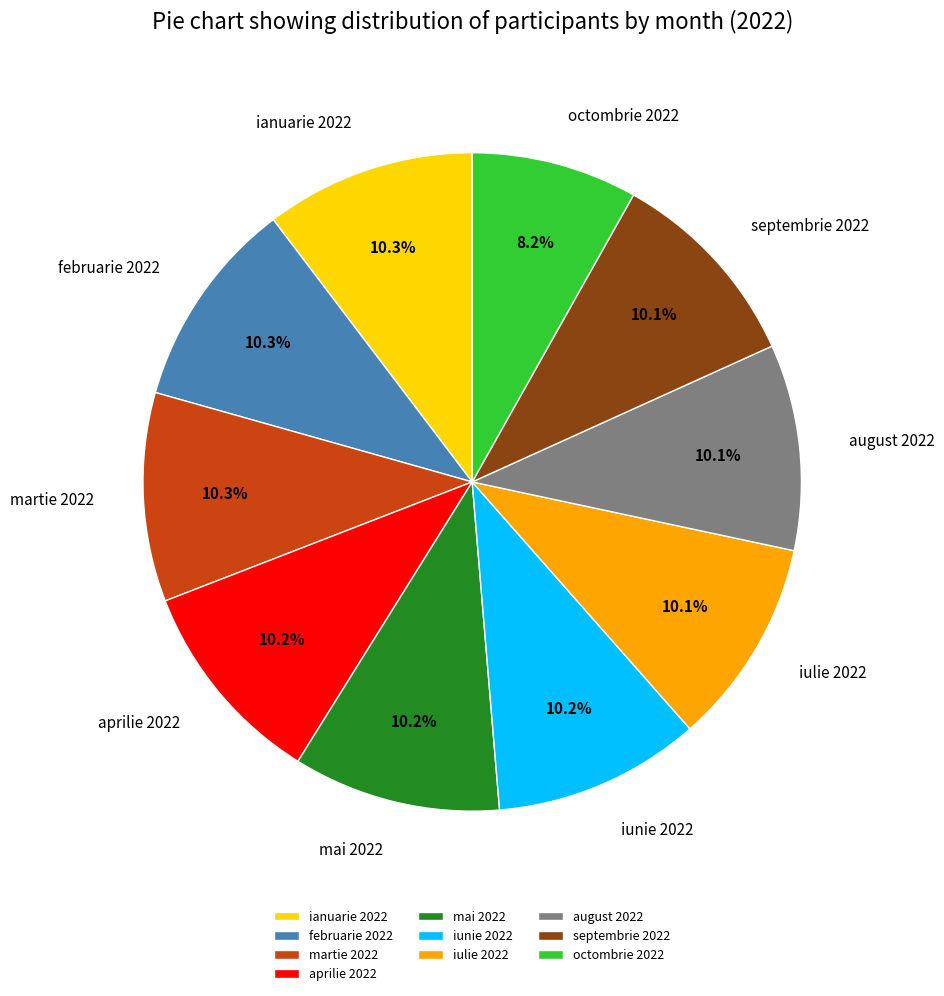

Count the number of slices in the pie.

10